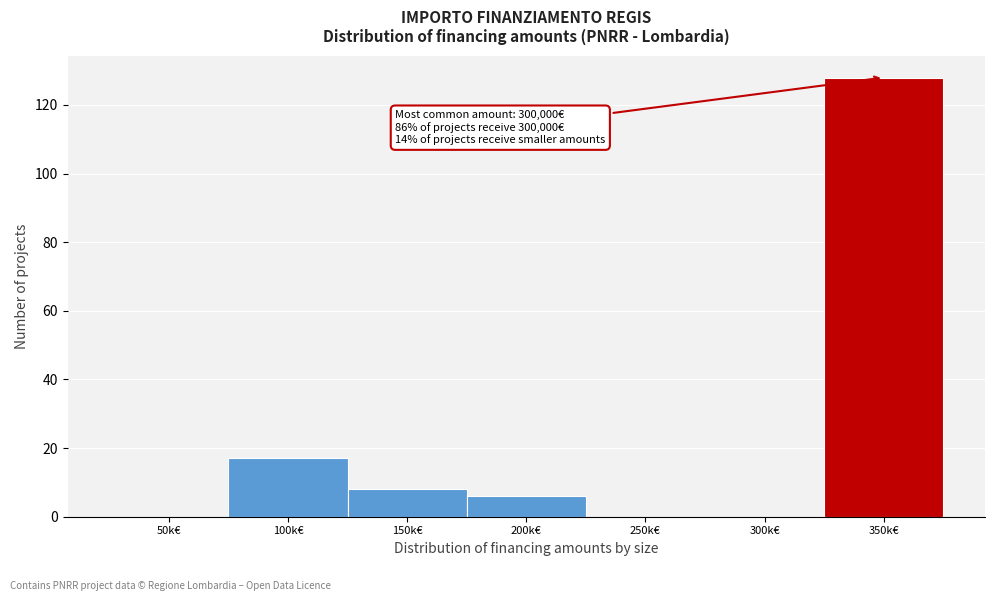

Reading left to right, extract all data points from this chart.

50k€=0	100k€=17	150k€=8	200k€=6	250k€=0	300k€=0	350k€=128